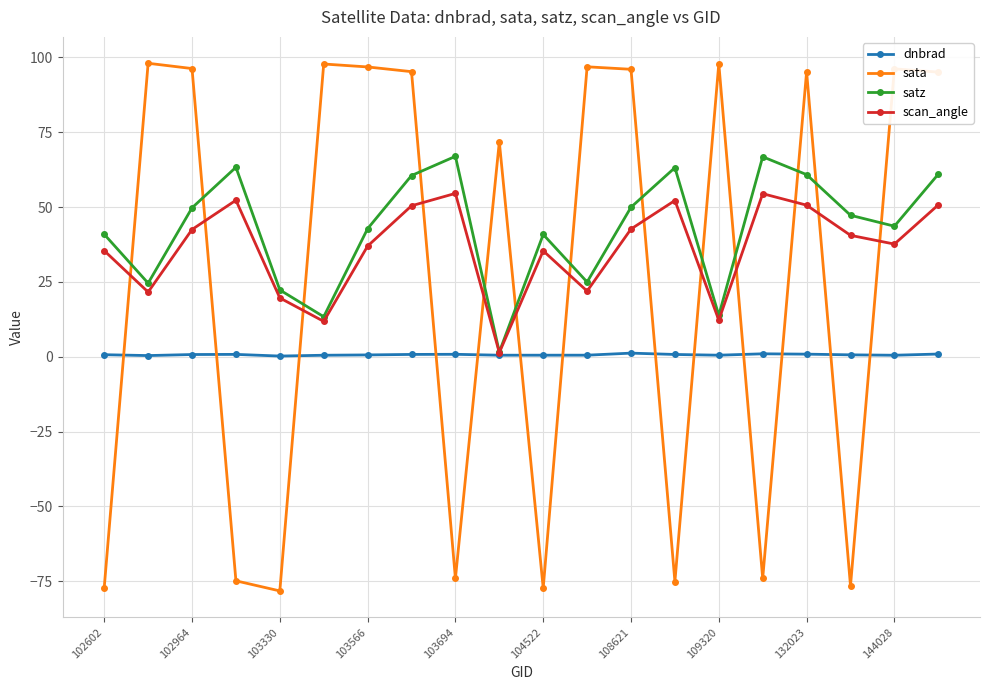

In sata, how many points are higher than both neighbors (excluding endpoints)?

7